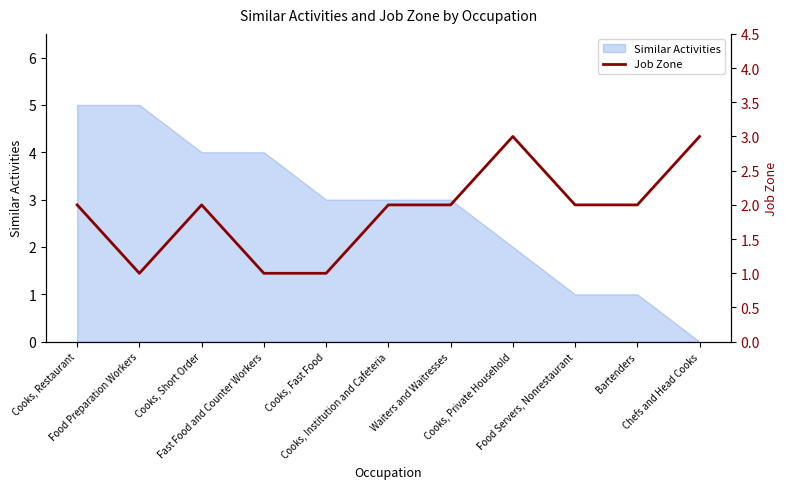

How many lines are shown in the chart?

1